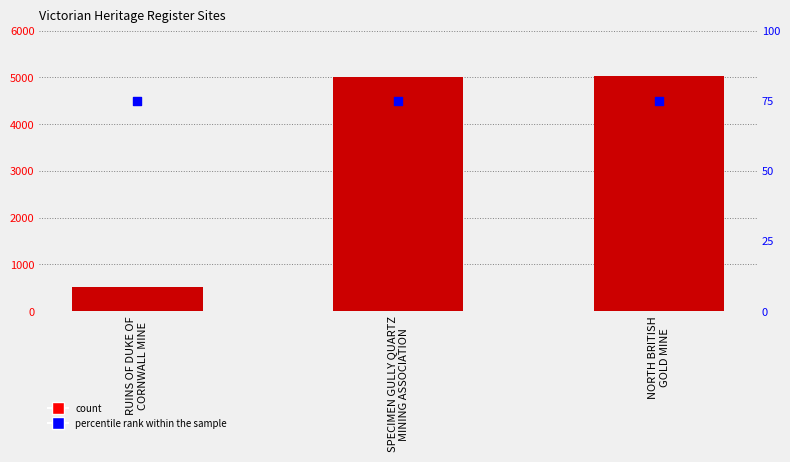

Which series has the largest total across all categories?

ID